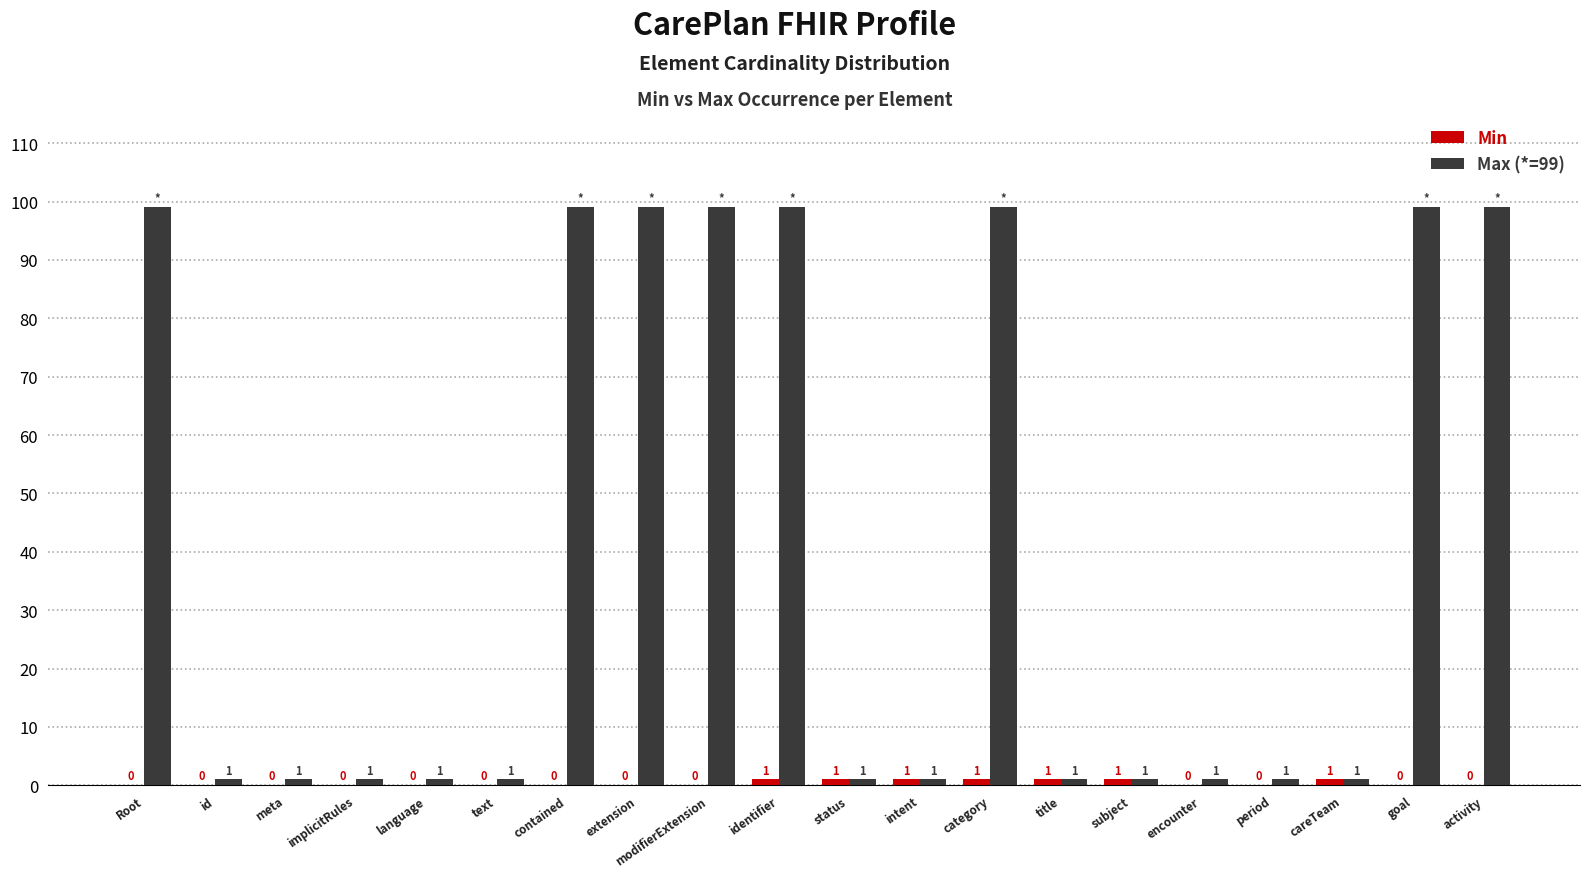

What is the sum of all Max (*=99) values?

804